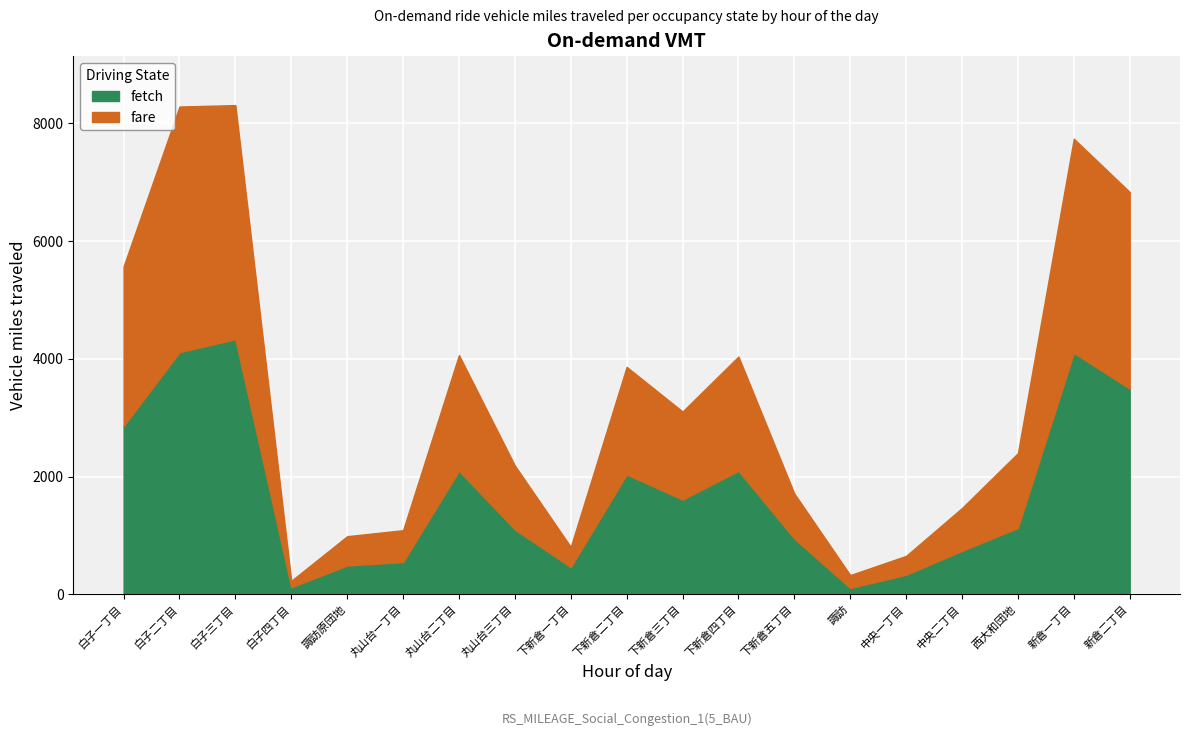

Which category has the lowest value in the fetch series?

諏訪